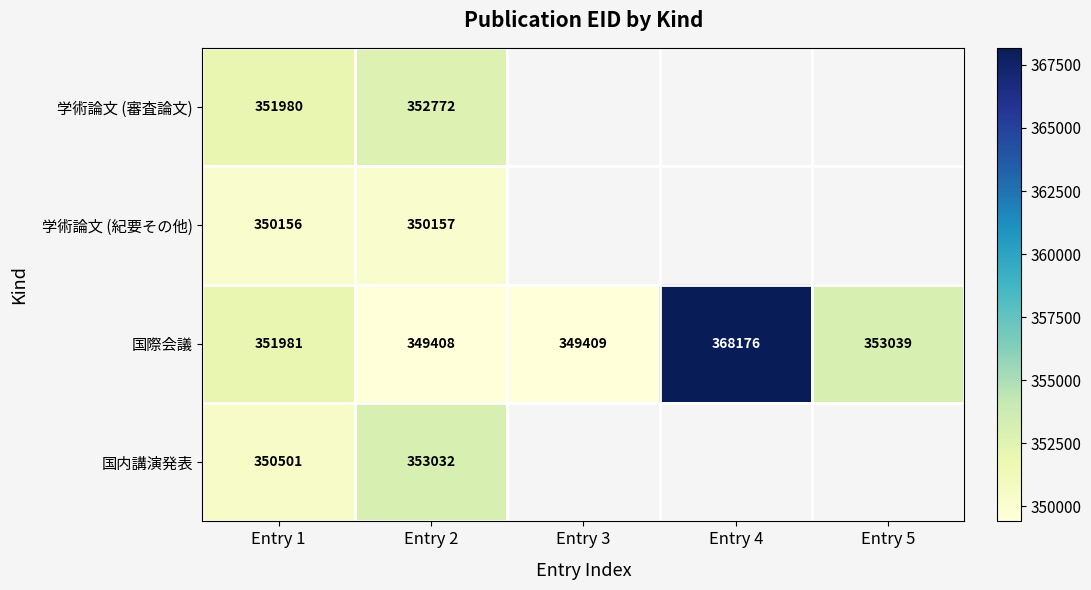

The 国際会議 series shows 368176 at Entry 4. True or false?

True